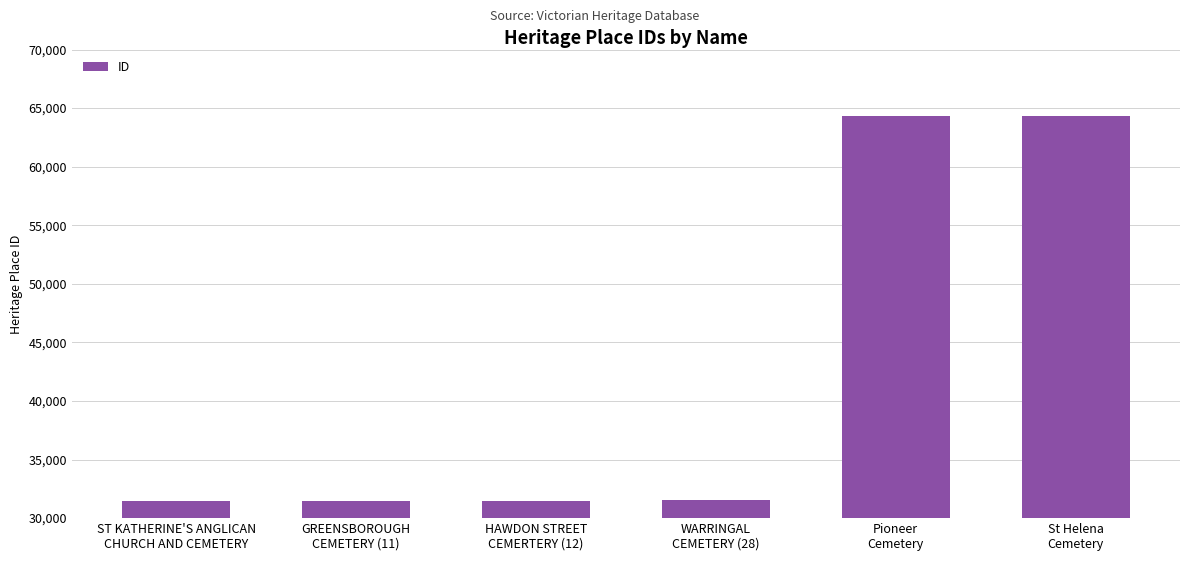

What position from the right is Pioneer
Cemetery?

2